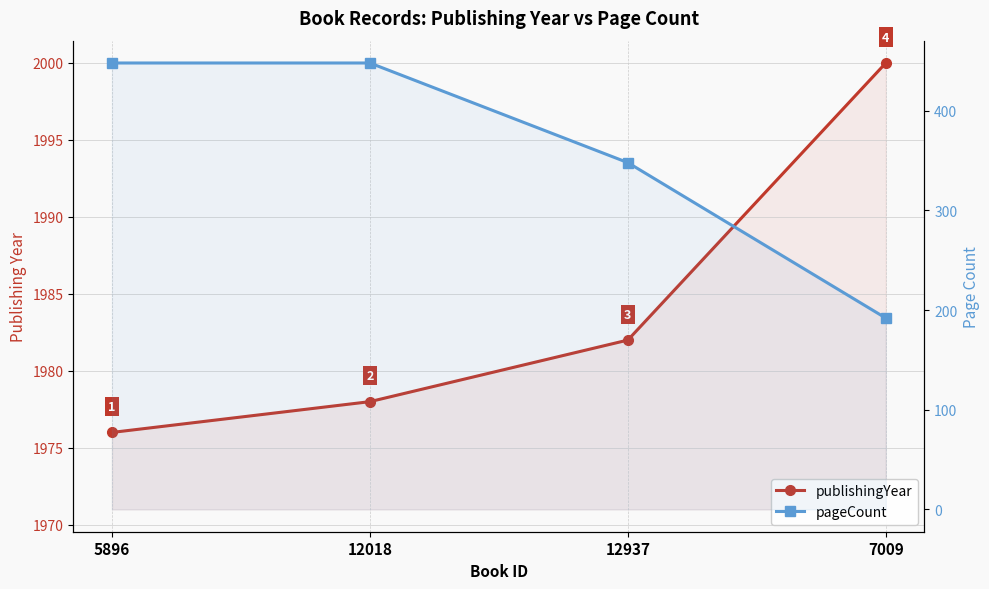

How many distinct data groups are displayed?

2